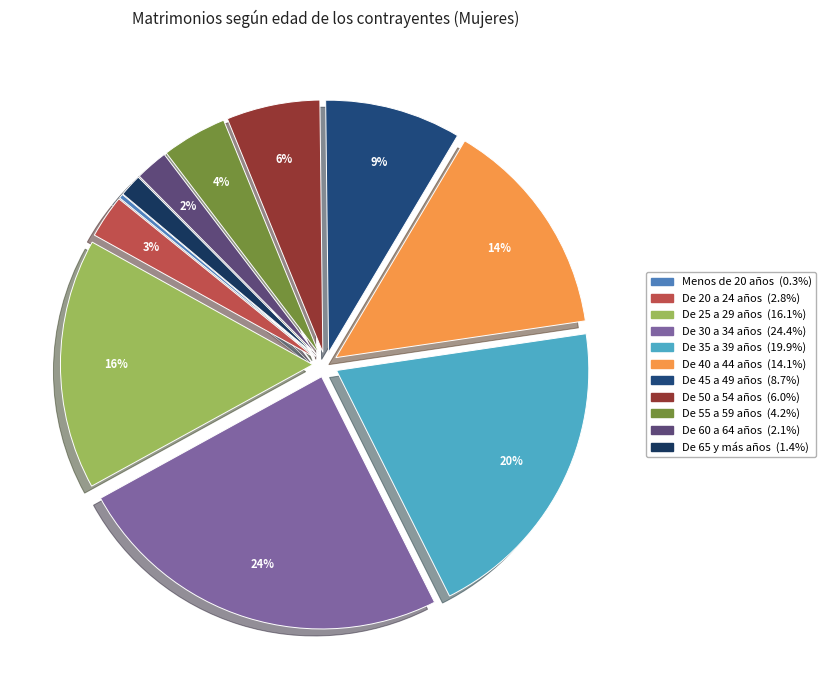

Which slice is the largest?

De 30 a 34 años